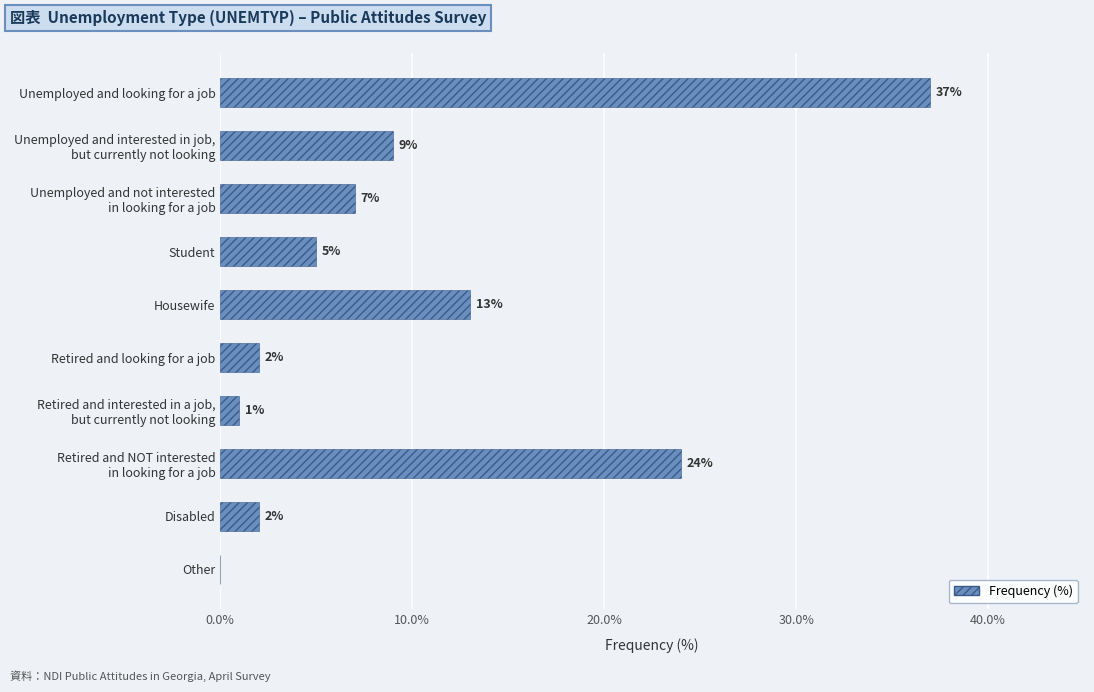

At which label is the value closest to 18?

Housewife